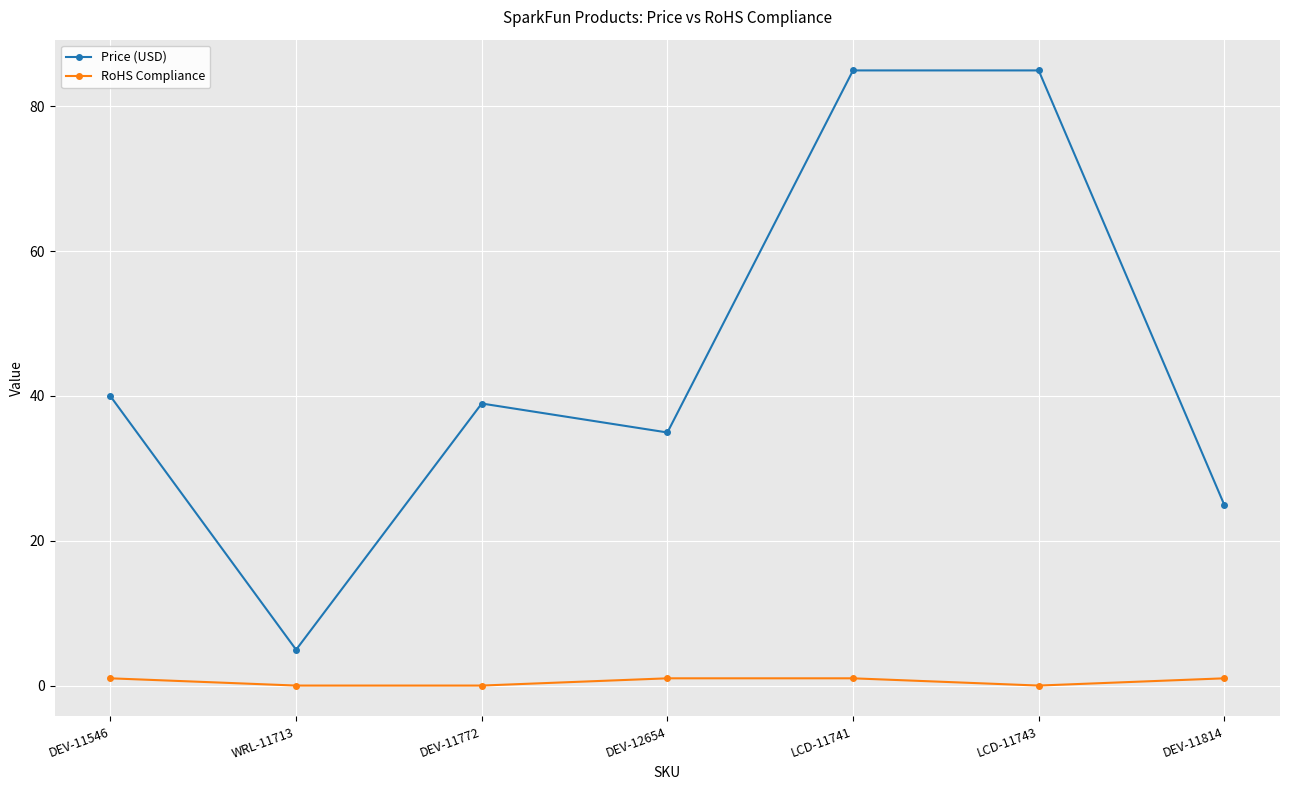

What is the total value across all series at WRL-11713?

5.0